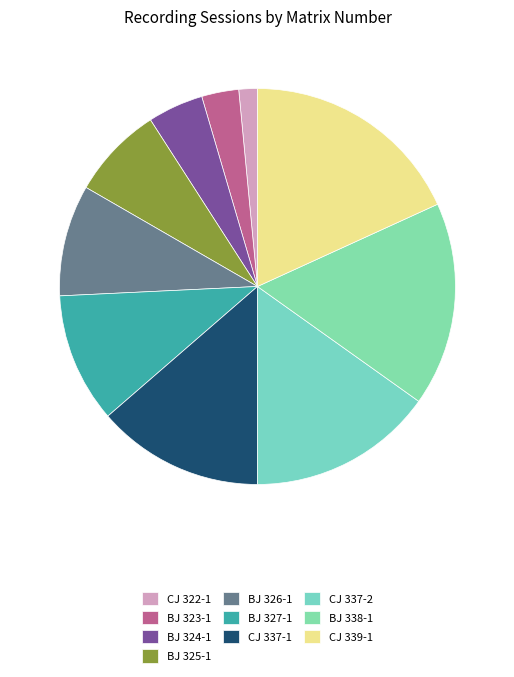

What percentage is the CJ 339-1 slice, to the nearest percent?

18%